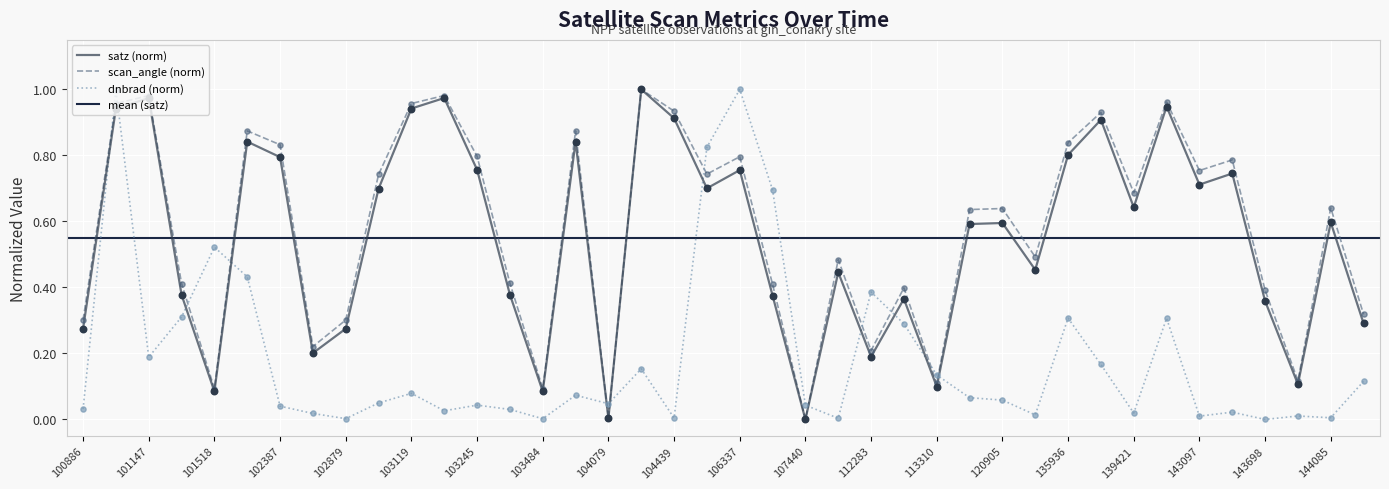

At which category is the sum across all series the highest?

101138